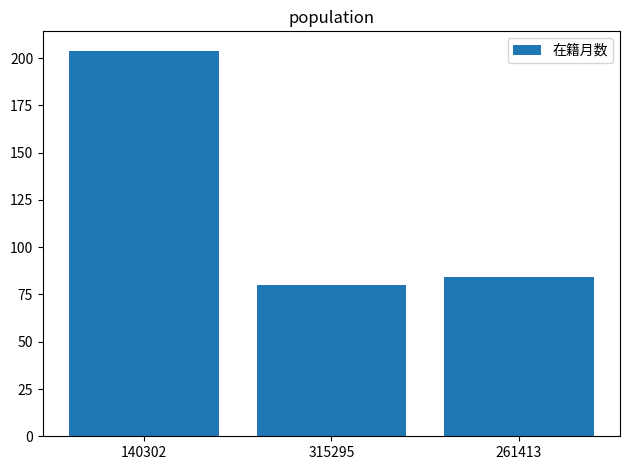

List the labels in order of value, largest first.

140302, 261413, 315295